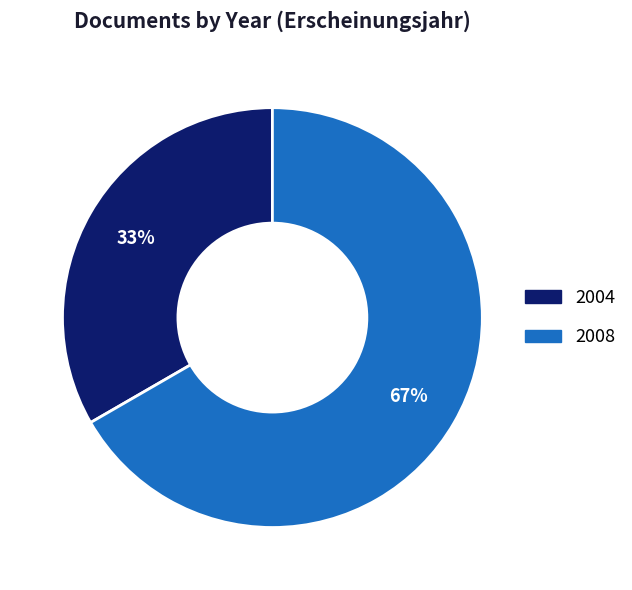

To the nearest percent, what is the average slice percentage?

50%